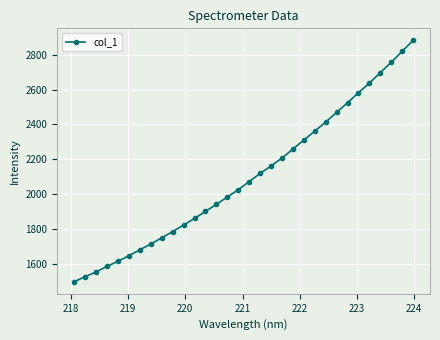

What is the sum of all values?

67170.0